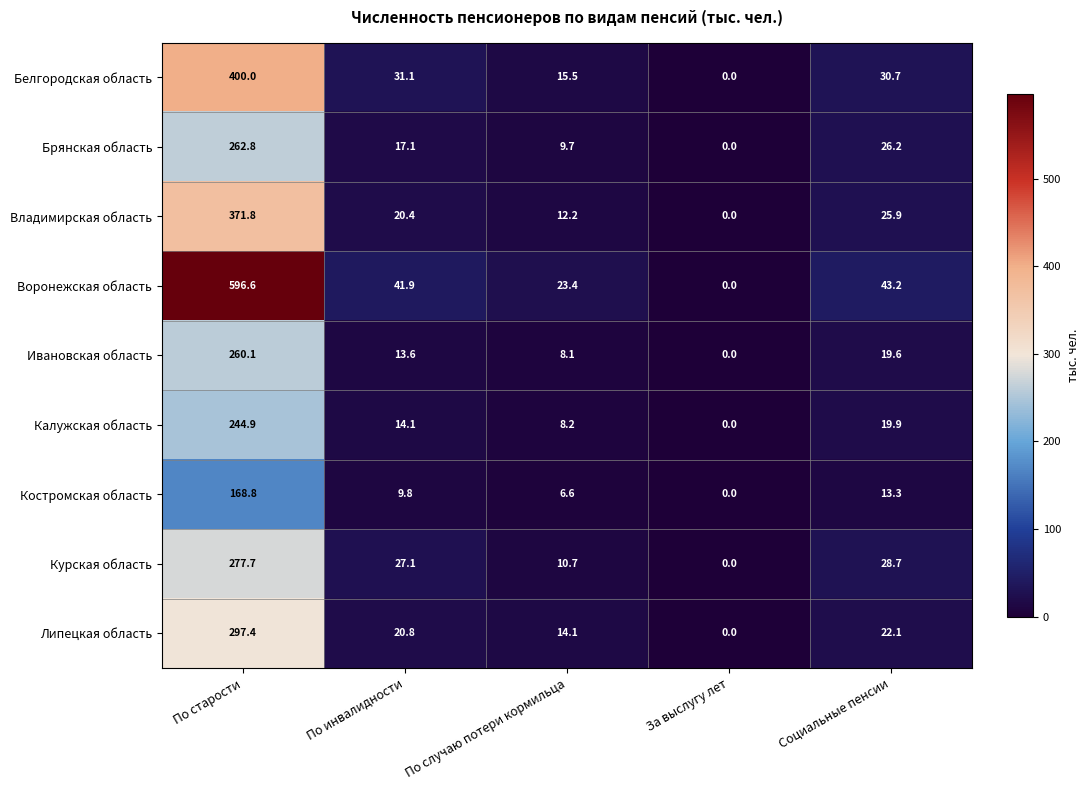

What value does the Брянская область series have at По инвалидности?

17.1